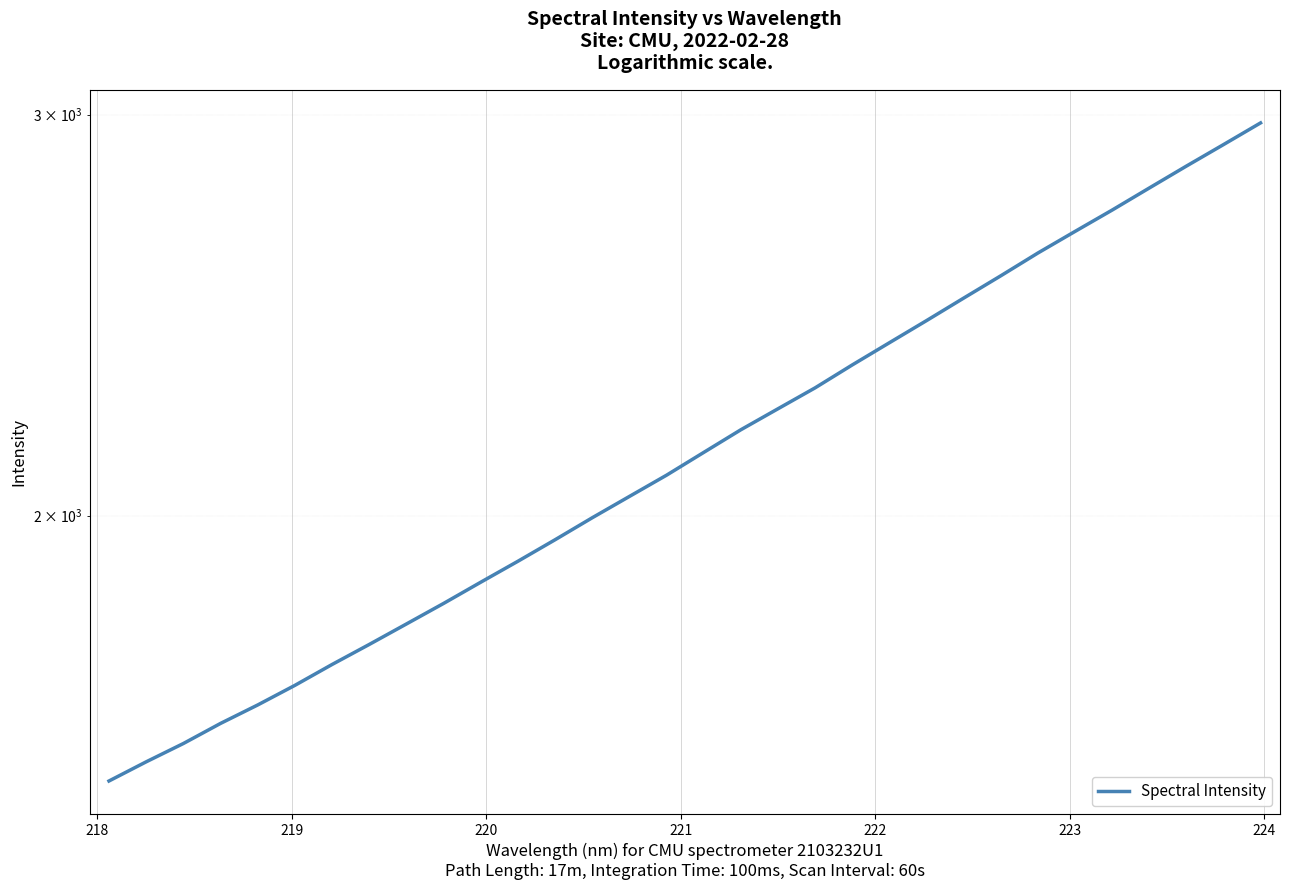

True or false: the data has more than 0 interior local peaks.

False